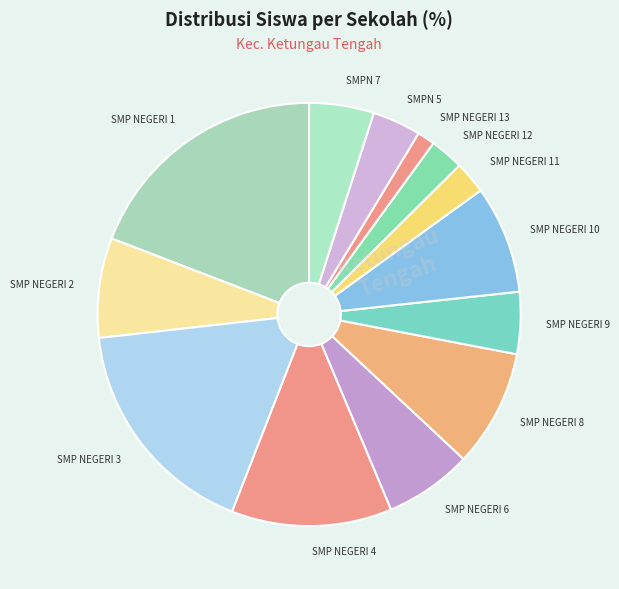

Does SMP NEGERI 10 represent more than half of the total?

No